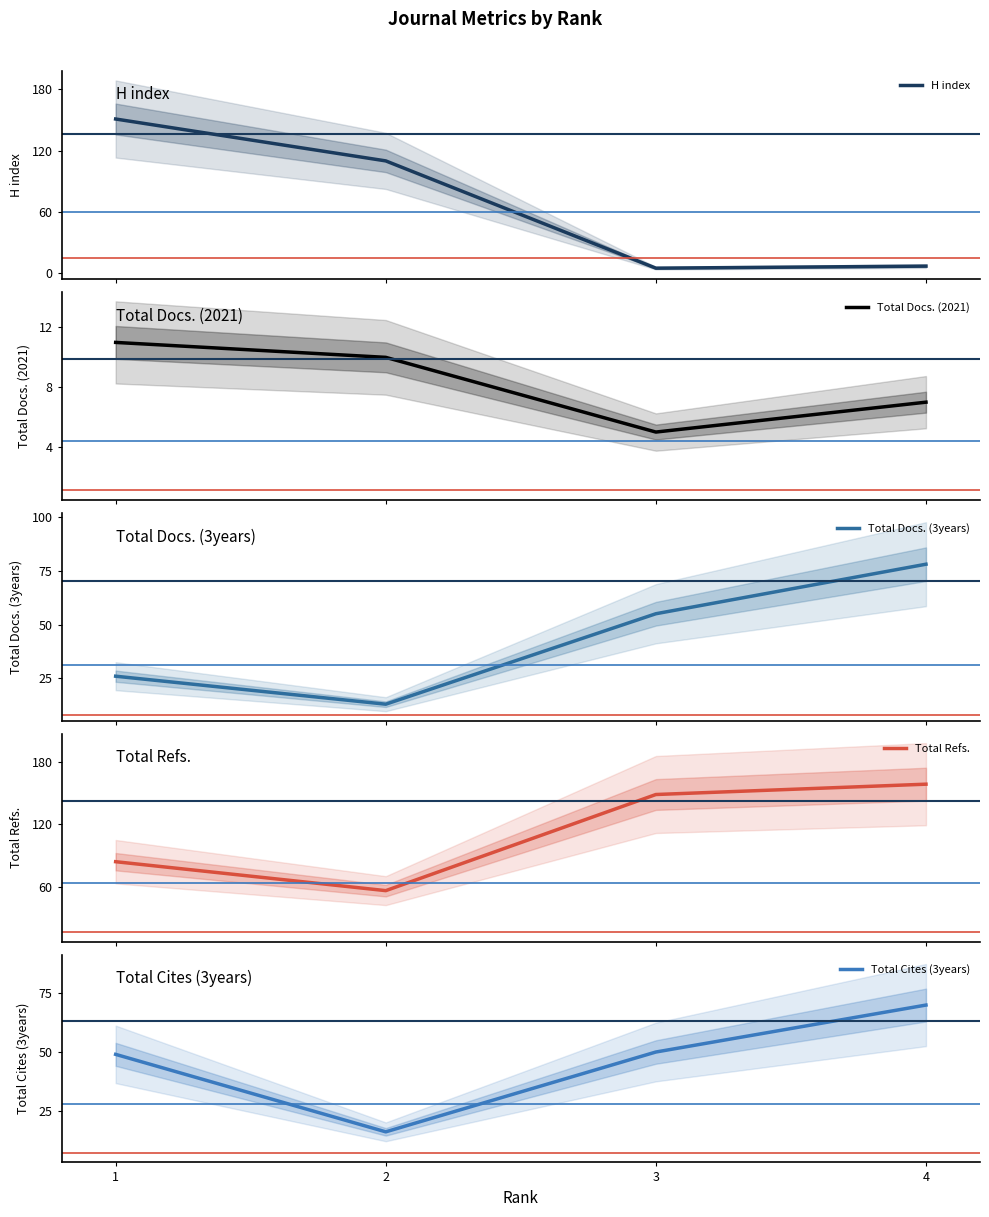

True or false: Total Refs. has a value of 82 at 2.

False